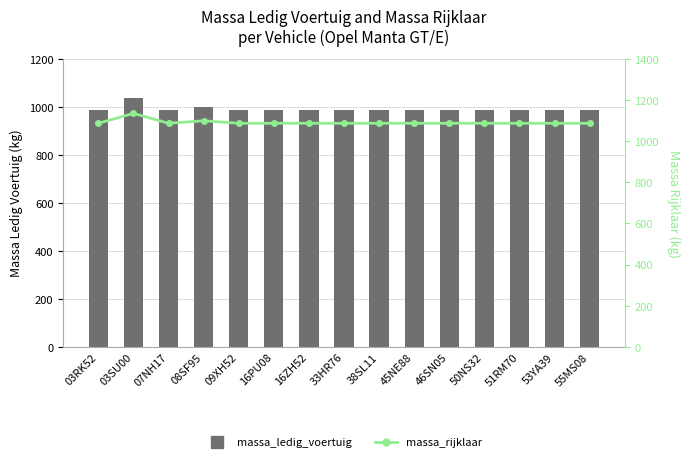

Reading left to right, list all the values displayed in this chart.

massa_ledig_voertuig: 03RK52=986	03SU00=1034	07NH17=986	08SF95=998	09XH52=986	16PU08=986	16ZH52=986	33HR76=986	38SL11=986	45NE88=986	46SN05=986	50NS32=986	51RM70=986	53YA39=986	55MS08=986
massa_rijklaar: 03RK52=1086	03SU00=1134	07NH17=1086	08SF95=1098	09XH52=1086	16PU08=1086	16ZH52=1086	33HR76=1086	38SL11=1086	45NE88=1086	46SN05=1086	50NS32=1086	51RM70=1086	53YA39=1086	55MS08=1086